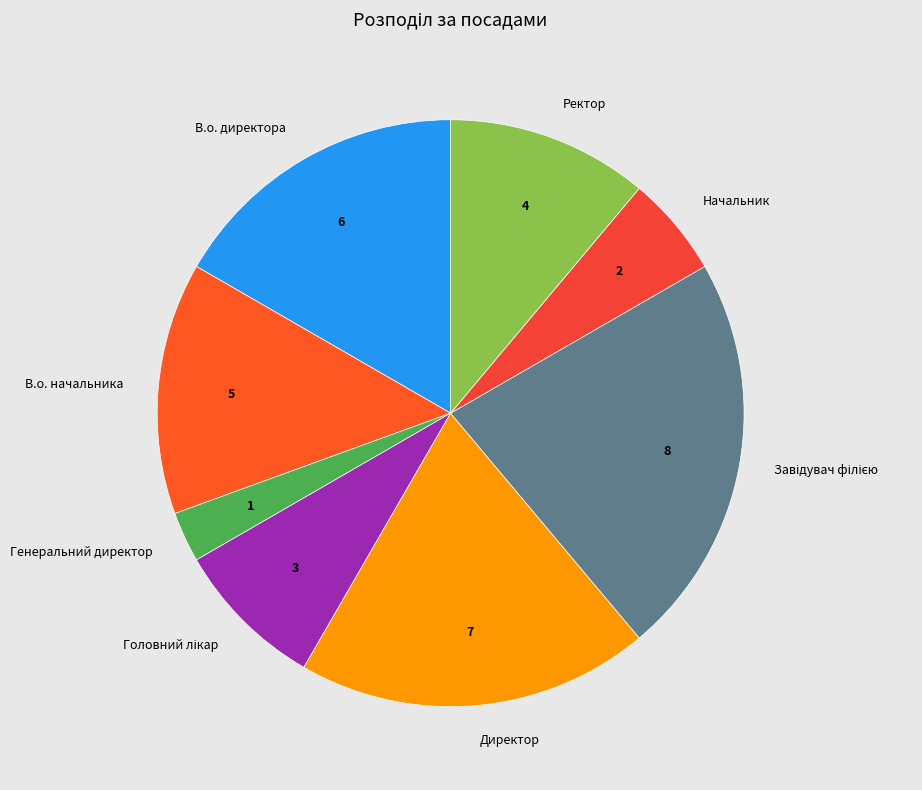

How many slices are in this pie chart?

8